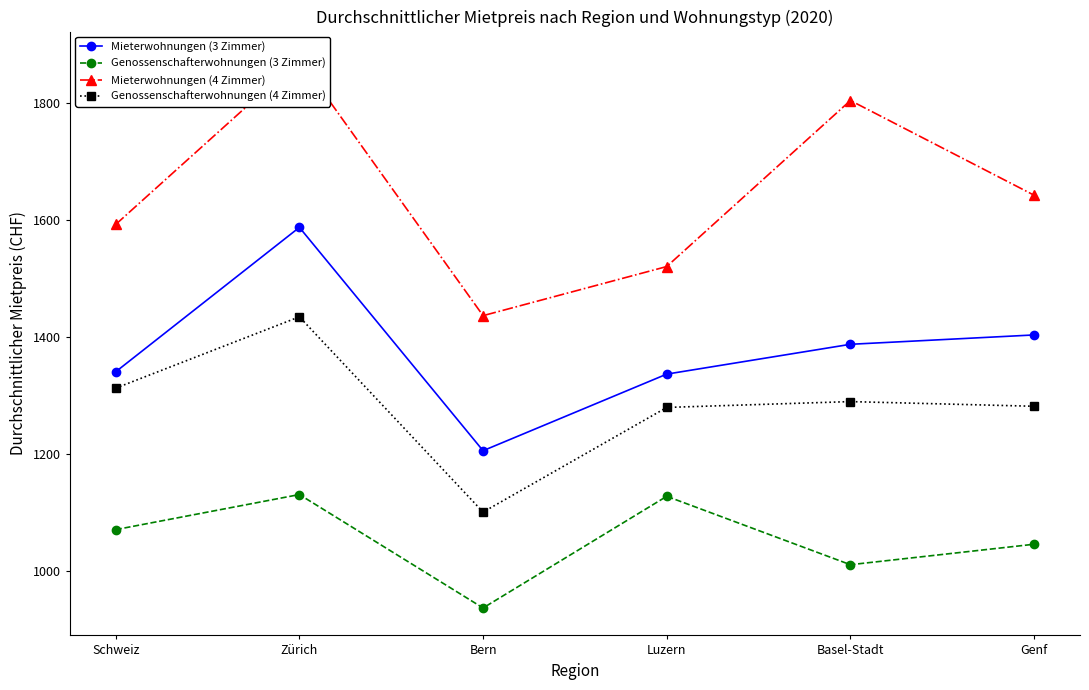

True or false: Genossenschafterwohnungen (4 Zimmer) has more than 1 points higher than both neighbors.

True